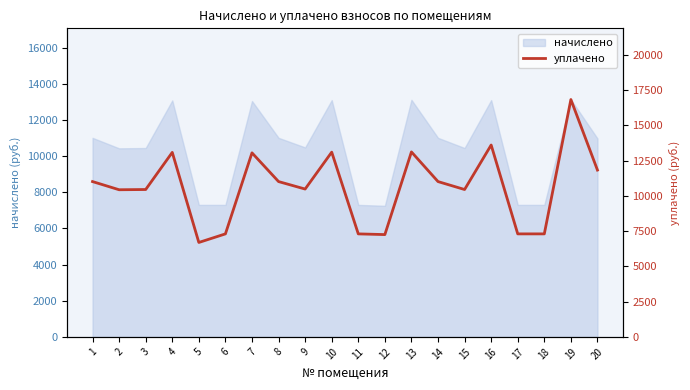

Reading left to right, transcribe all the data shown in this chart.

1=11012.4	2=10432.8	3=10449.4	4=13082.4	5=6694.4	6=7303.0	7=13049.3	8=11012.4	9=10482.5	10=13099.0	11=7303.0	12=7253.3	13=13115.5	14=11012.4	15=10449.4	16=13605.2	17=7303.0	18=7303.0	19=16830.0	20=11827.9